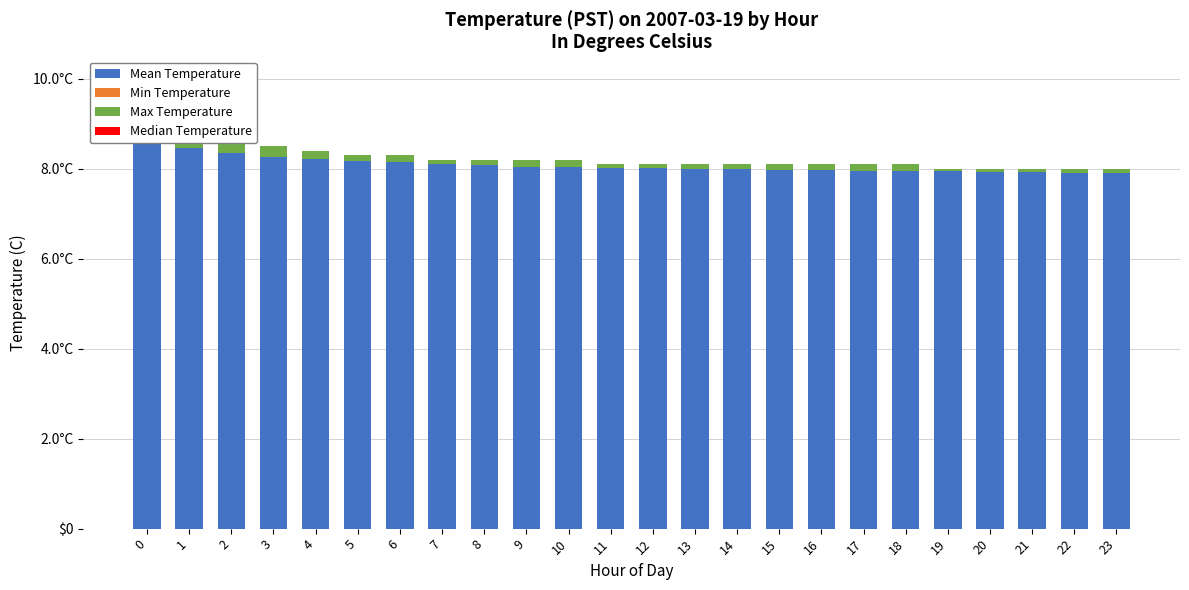

How many bars are there in total?

96